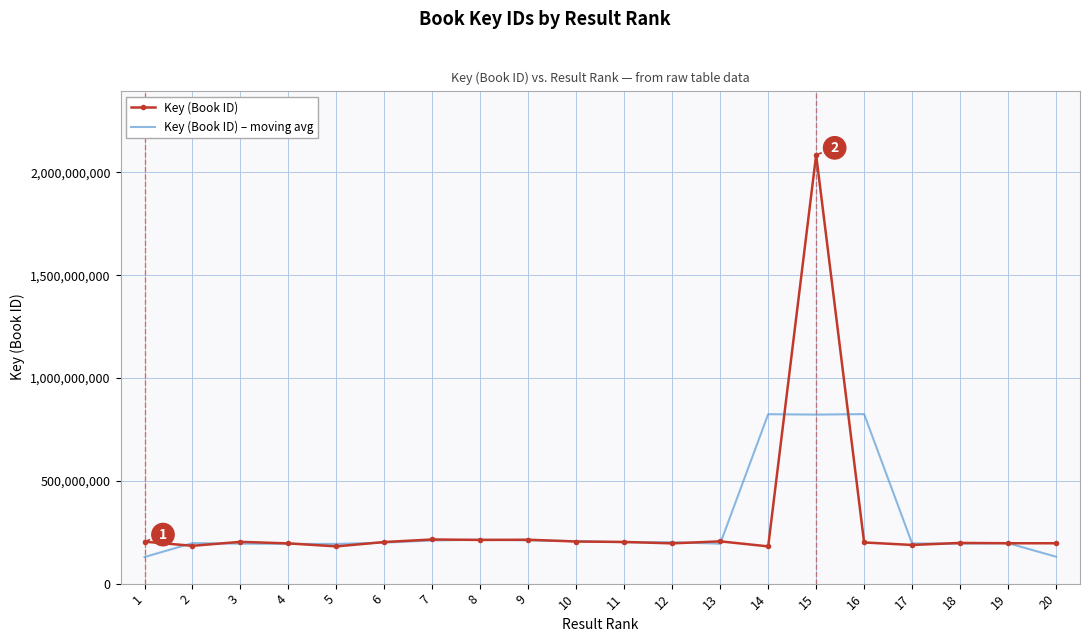

The value of Key (Book ID) – moving avg at 12 is 201342476.7. True or false?

True